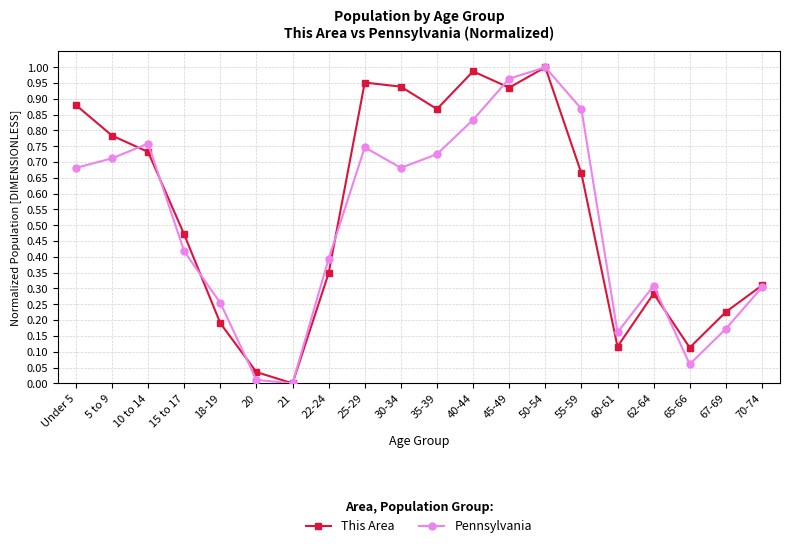

List the series in order of their overall mean, highest first.

This Area, Pennsylvania